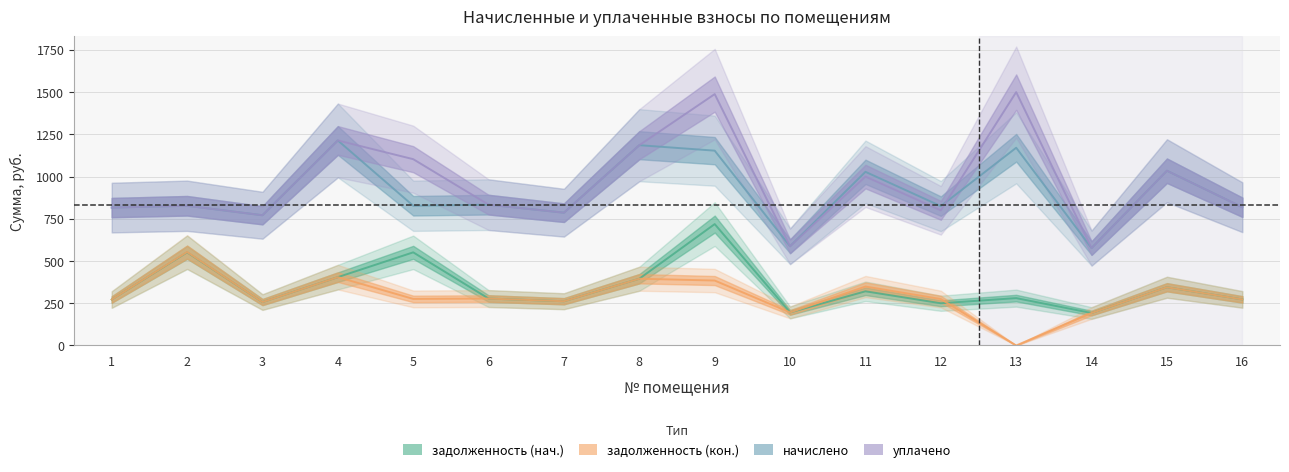

True or false: уплачено has a value of 576.7 at 14.

True